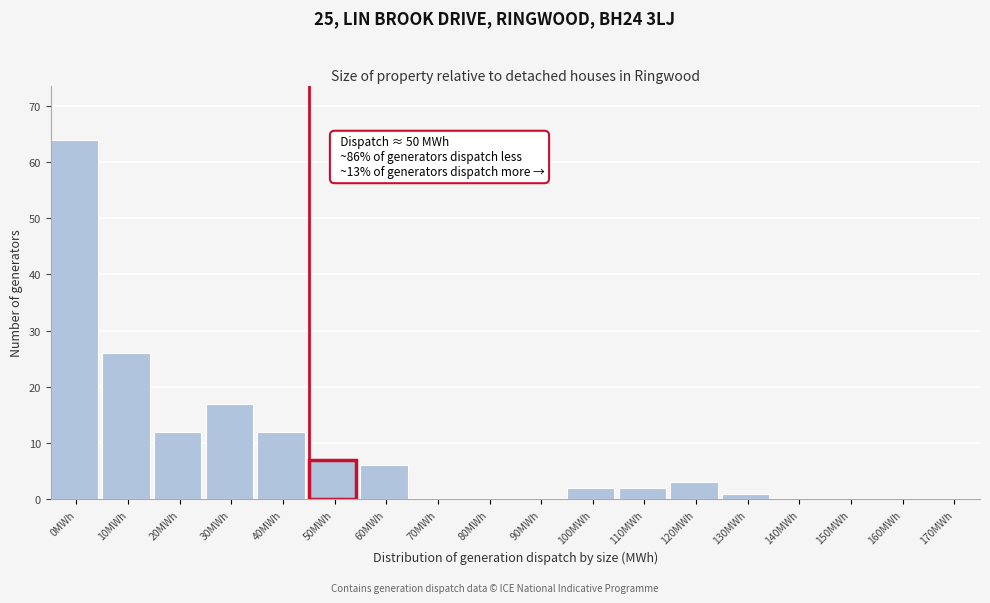

Reading right to left, what are all the values shown in this chart?

170MWh=0	160MWh=0	150MWh=0	140MWh=0	130MWh=1	120MWh=3	110MWh=2	100MWh=2	90MWh=0	80MWh=0	70MWh=0	60MWh=6	50MWh=7	40MWh=12	30MWh=17	20MWh=12	10MWh=26	0MWh=64